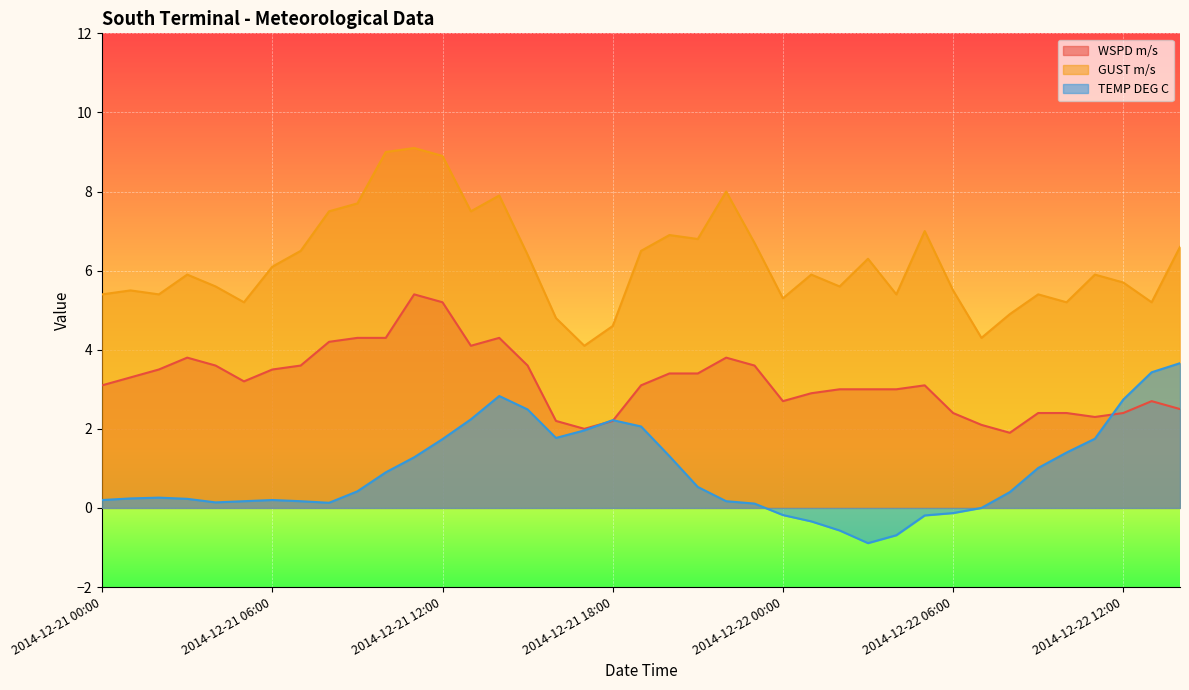

Reading left to right, transcribe all the data shown in this chart.

WSPD m/s: 3.1	3.3	3.5	3.8	3.6	3.2	3.5	3.6	4.2	4.3	4.3	5.4	5.2	4.1	4.3	3.6	2.2	2.0	2.2	3.1	3.4	3.4	3.8	3.6	2.7	2.9	3.0	3.0	3.0	3.1	2.4	2.1	1.9	2.4	2.4	2.3	2.4	2.7	2.5
GUST m/s: 5.4	5.5	5.4	5.9	5.6	5.2	6.1	6.5	7.5	7.7	9.0	9.1	8.9	7.5	7.9	6.4	4.8	4.1	4.6	6.5	6.9	6.8	8.0	6.7	5.3	5.9	5.6	6.3	5.4	7.0	5.5	4.3	4.9	5.4	5.2	5.9	5.7	5.2	6.6
TEMP DEG C: 0.2	0.2	0.3	0.2	0.1	0.2	0.2	0.2	0.1	0.4	0.9	1.3	1.7	2.2	2.8	2.5	1.8	2.0	2.2	2.1	1.3	0.5	0.2	0.1	-0.2	-0.3	-0.6	-0.9	-0.7	-0.2	-0.1	0.0	0.4	1.0	1.4	1.8	2.7	3.4	3.7